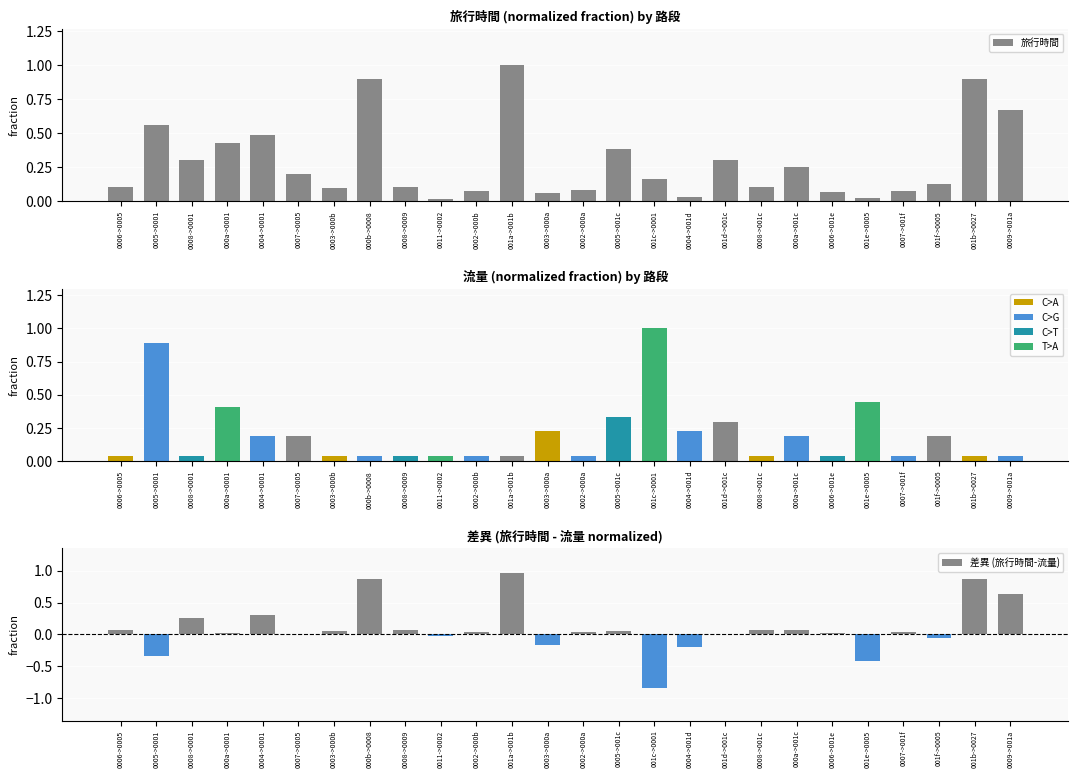

Reading left to right, what are all the values shown in this chart?

旅行時間: 0006->0005=0.1	0005->0001=0.6	0008->0001=0.3	000a->0001=0.4	0004->0001=0.5	0007->0005=0.2	0003->000b=0.1	000b->0008=0.9	0008->0009=0.1	0011->0002=0.0	0002->000b=0.1	001a->001b=1.0	0003->000a=0.1	0002->000a=0.1	0005->001c=0.4	001c->0001=0.2	0004->001d=0.0	001d->001c=0.3	0008->001c=0.1	000a->001c=0.3	0006->001e=0.1	001e->0005=0.0	0007->001f=0.1	001f->0005=0.1	001b->0027=0.9	0009->001a=0.7
流量: 0006->0005=0.0	0005->0001=0.9	0008->0001=0.0	000a->0001=0.4	0004->0001=0.2	0007->0005=0.2	0003->000b=0.0	000b->0008=0.0	0008->0009=0.0	0011->0002=0.0	0002->000b=0.0	001a->001b=0.0	0003->000a=0.2	0002->000a=0.0	0005->001c=0.3	001c->0001=1.0	0004->001d=0.2	001d->001c=0.3	0008->001c=0.0	000a->001c=0.2	0006->001e=0.0	001e->0005=0.4	0007->001f=0.0	001f->0005=0.2	001b->0027=0.0	0009->001a=0.0
差異 (旅行時間-流量): 0006->0005=0.1	0005->0001=-0.3	0008->0001=0.3	000a->0001=0.0	0004->0001=0.3	0007->0005=0.0	0003->000b=0.1	000b->0008=0.9	0008->0009=0.1	0011->0002=-0.0	0002->000b=0.0	001a->001b=1.0	0003->000a=-0.2	0002->000a=0.0	0005->001c=0.0	001c->0001=-0.8	0004->001d=-0.2	001d->001c=0.0	0008->001c=0.1	000a->001c=0.1	0006->001e=0.0	001e->0005=-0.4	0007->001f=0.0	001f->0005=-0.1	001b->0027=0.9	0009->001a=0.6